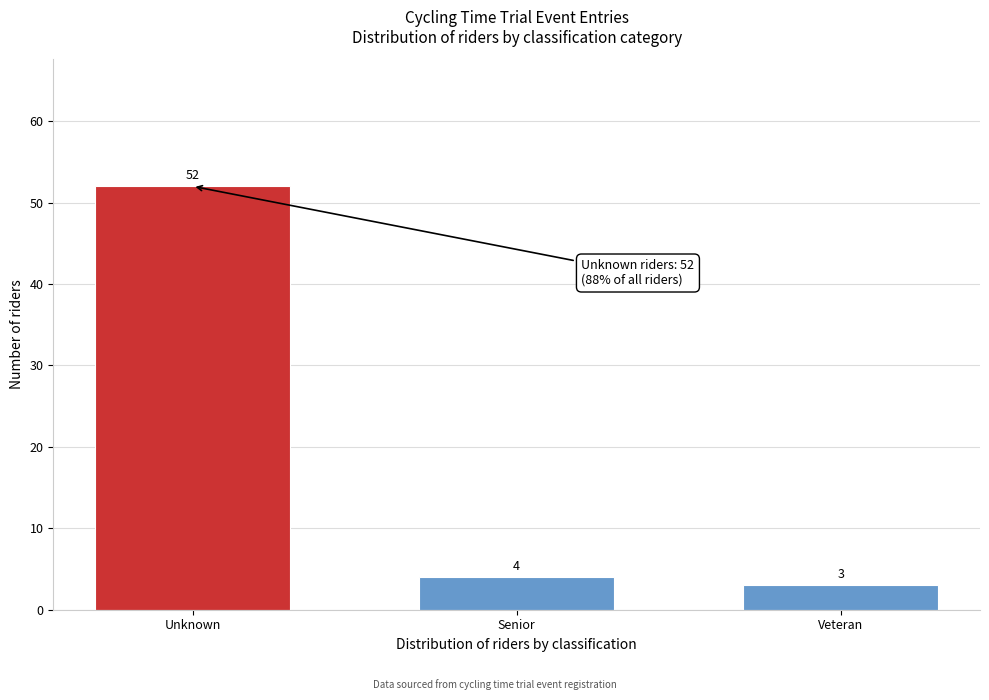

Reading left to right, list all the values displayed in this chart.

Unknown=52	Senior=4	Veteran=3